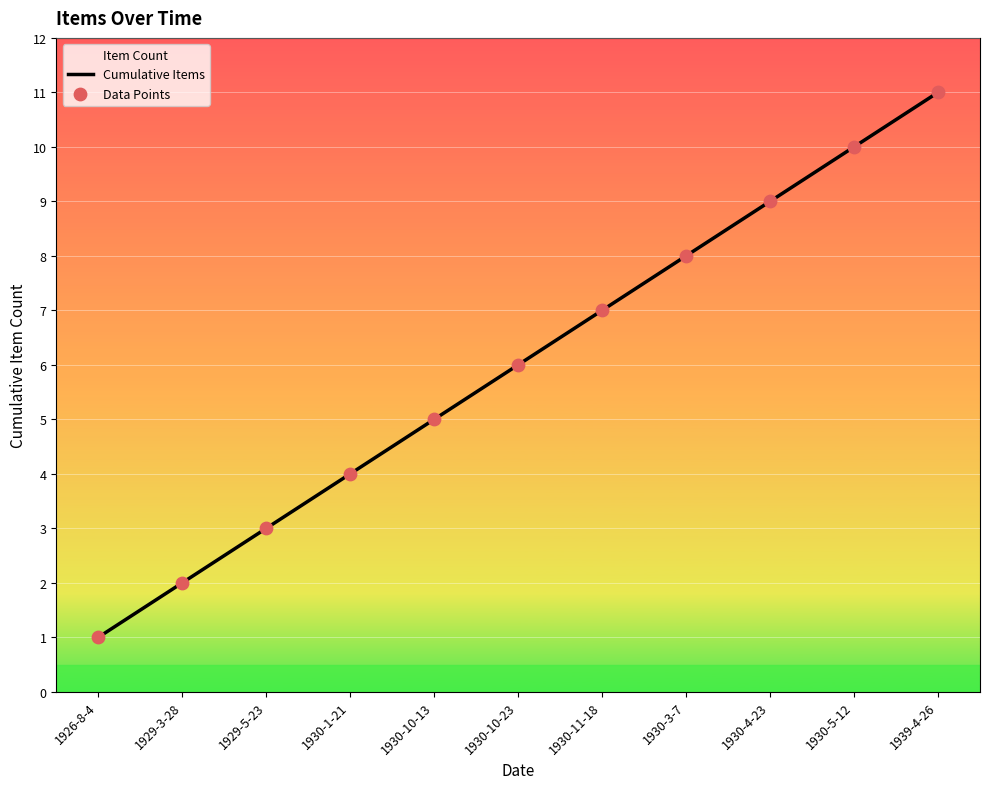

Which series has the largest total across all categories?

Cumulative Items